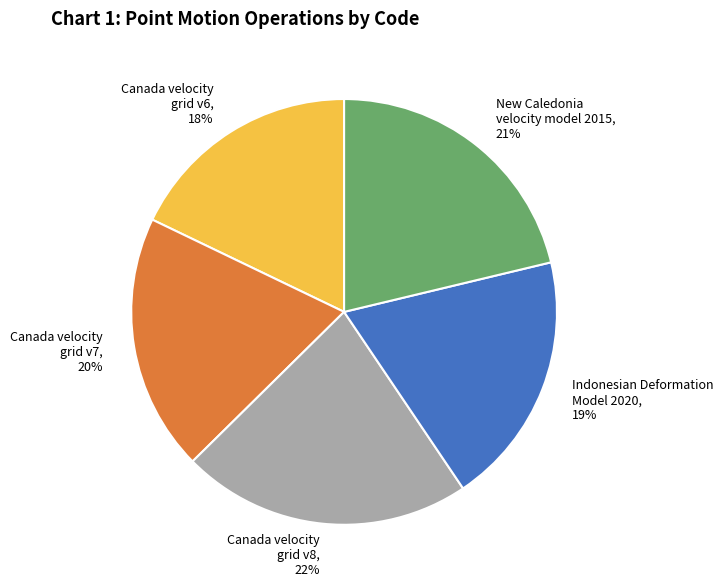

Between New Caledonia velocity model 2015 and Canada velocity grid v8, which is larger?

Canada velocity grid v8